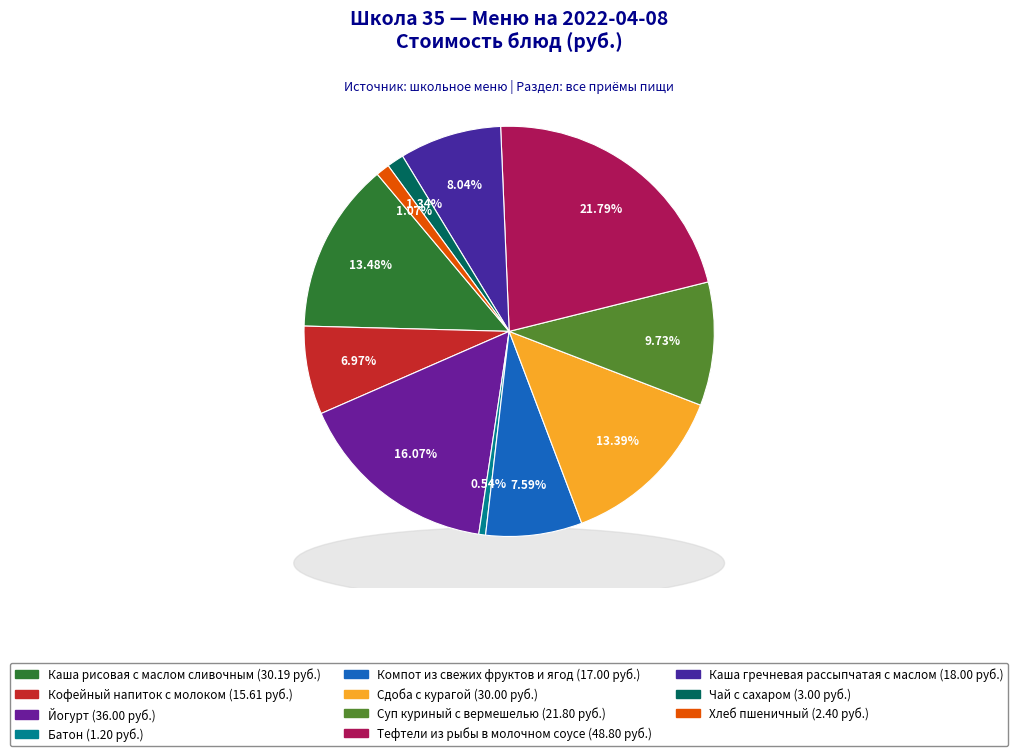

Rank the categories by value from highest to lowest.

Тефтели из рыбы в молочном соусе, Йогурт, Каша рисовая с маслом сливочным, Сдоба с курагой, Суп куриный с вермешелью, Каша гречневая рассыпчатая с маслом, Компот из свежих фруктов и ягод, Кофейный напиток с молоком, Чай с сахаром, Хлеб пшеничный, Батон